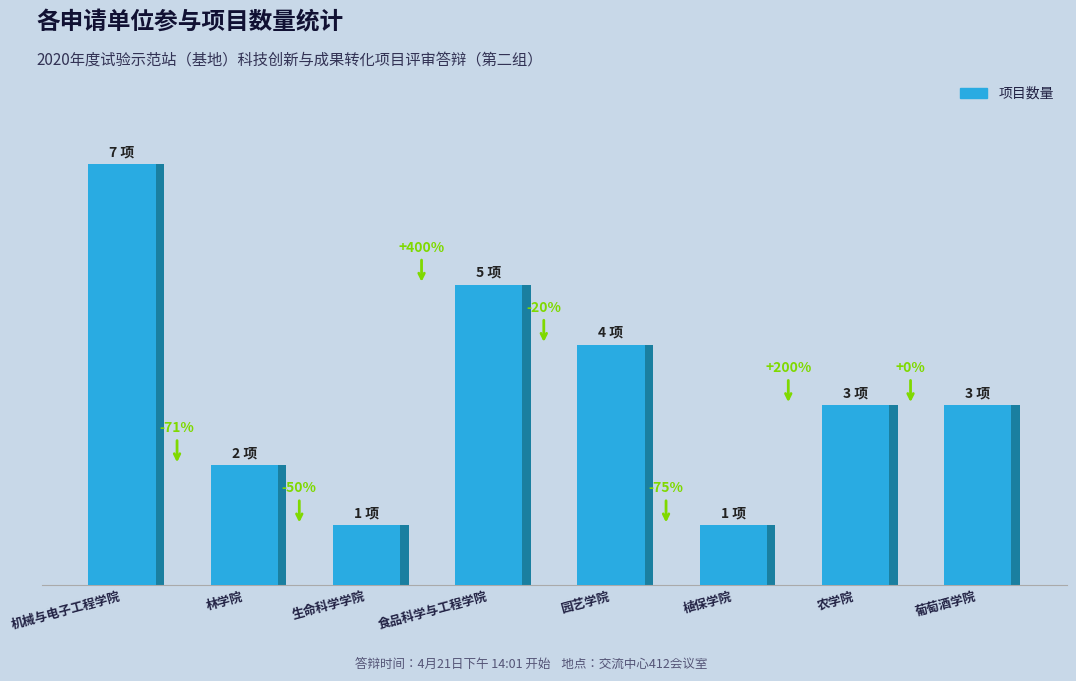

What is the difference between the maximum and minimum values?

6